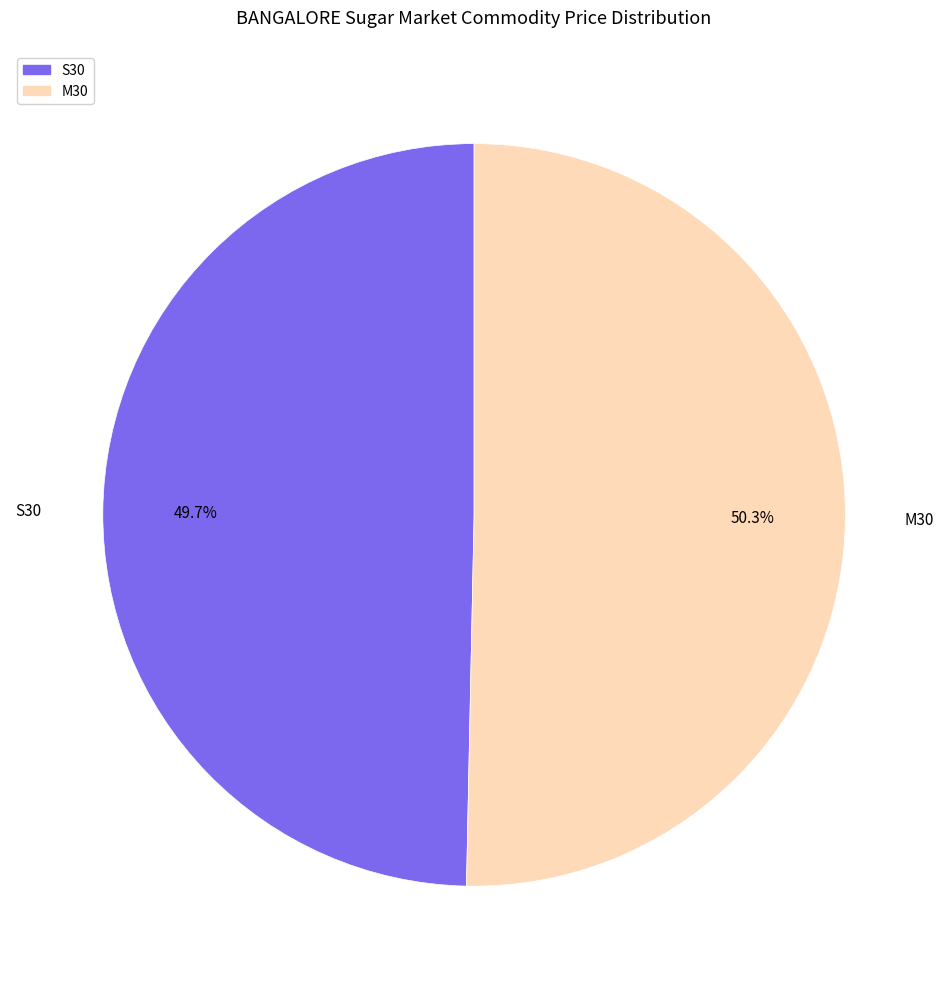

The M30 slice represents 50% of the pie. True or false?

True